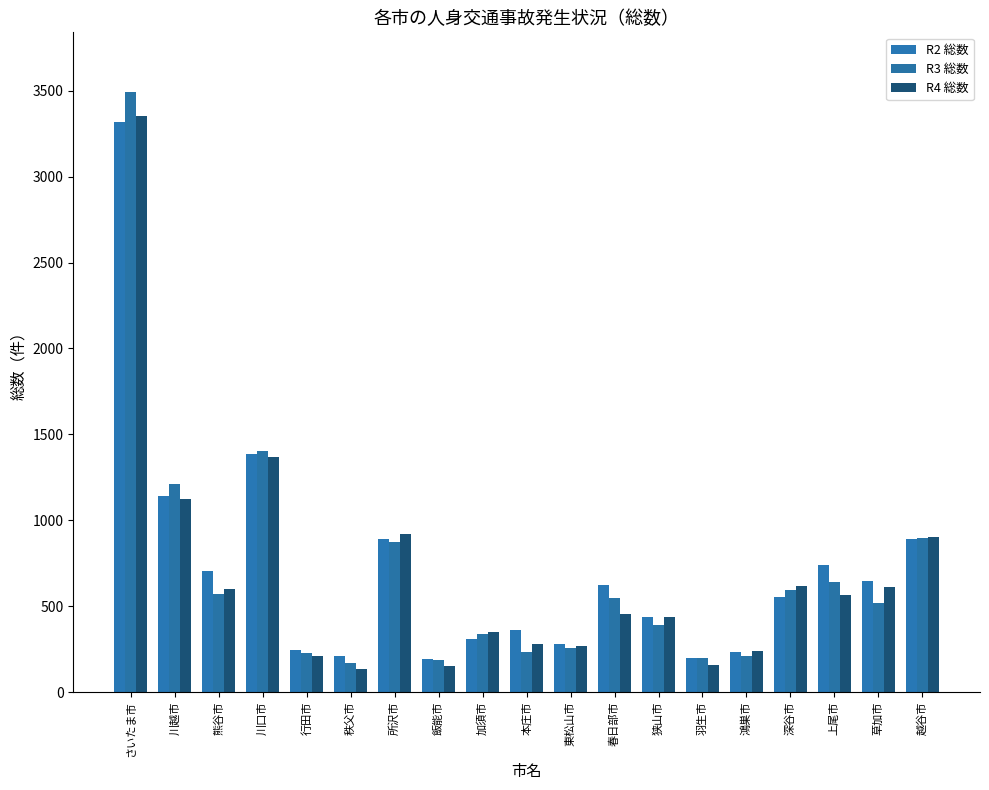

Where does the R2 総数 series first go above 553?

さいたま市